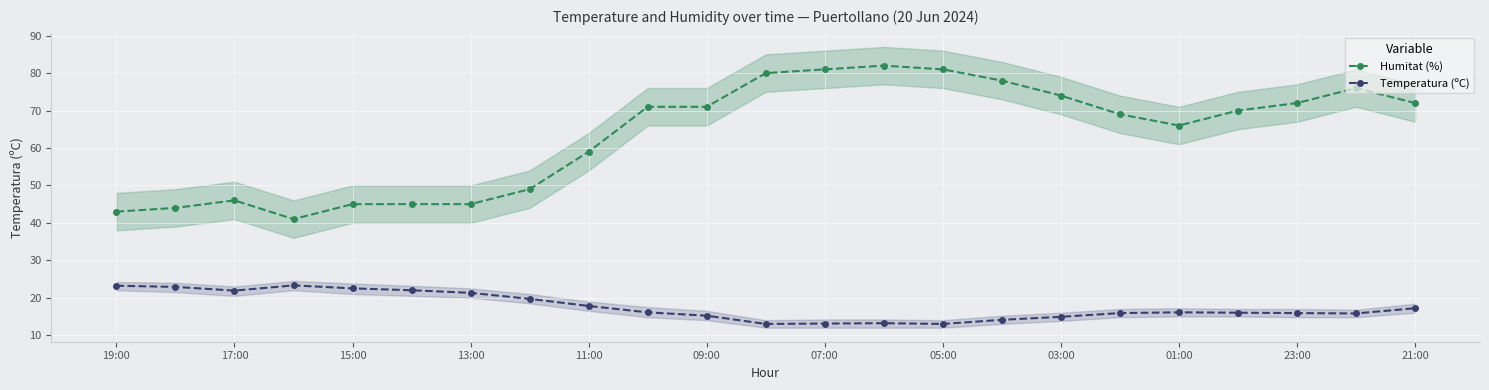

Reading left to right, what are all the values shown in this chart?

Humitat (%): 43.0	44.0	46.0	41.0	45.0	45.0	45.0	49.0	59.0	71.0	71.0	80.0	81.0	82.0	81.0	78.0	74.0	69.0	66.0	70.0	72.0	76.0	72.0
Temperatura (ºC): 23.2	22.9	21.9	23.3	22.5	22.0	21.3	19.7	17.8	16.1	15.2	13.0	13.1	13.2	13.0	14.1	14.9	15.9	16.1	16.0	15.9	15.8	17.2